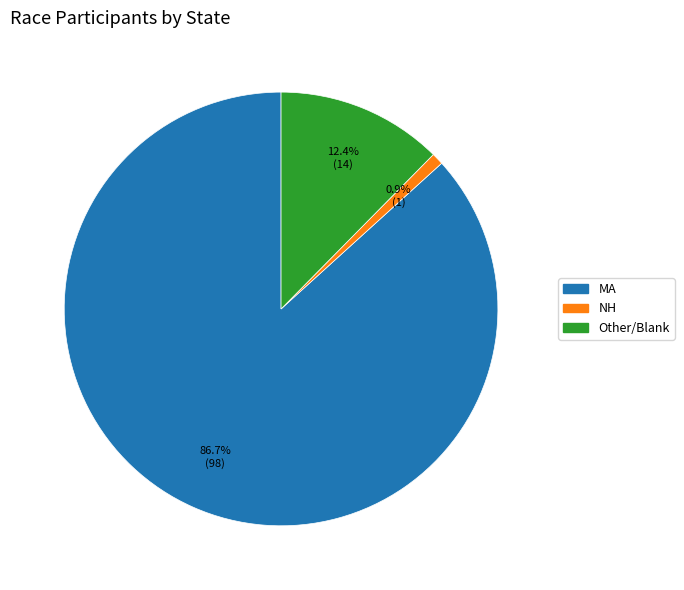

Between Other/Blank and NH, which is larger?

Other/Blank